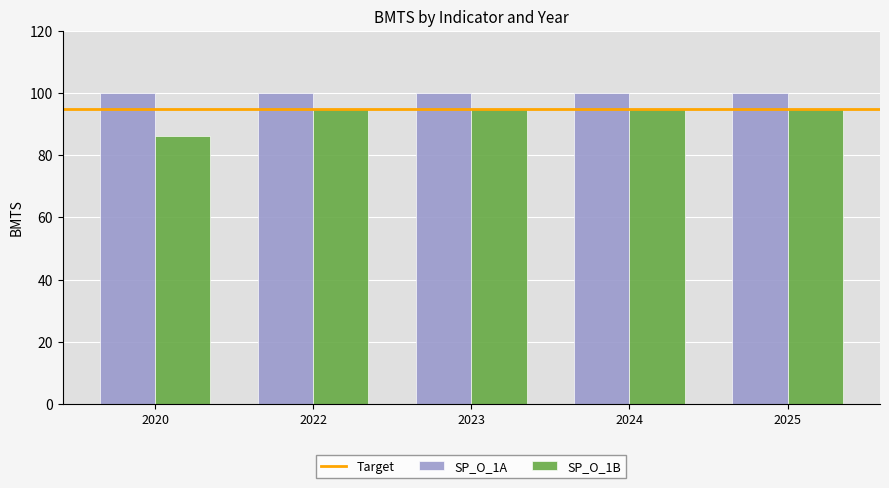

Which series has the widest spread of values?

SP_O_1B